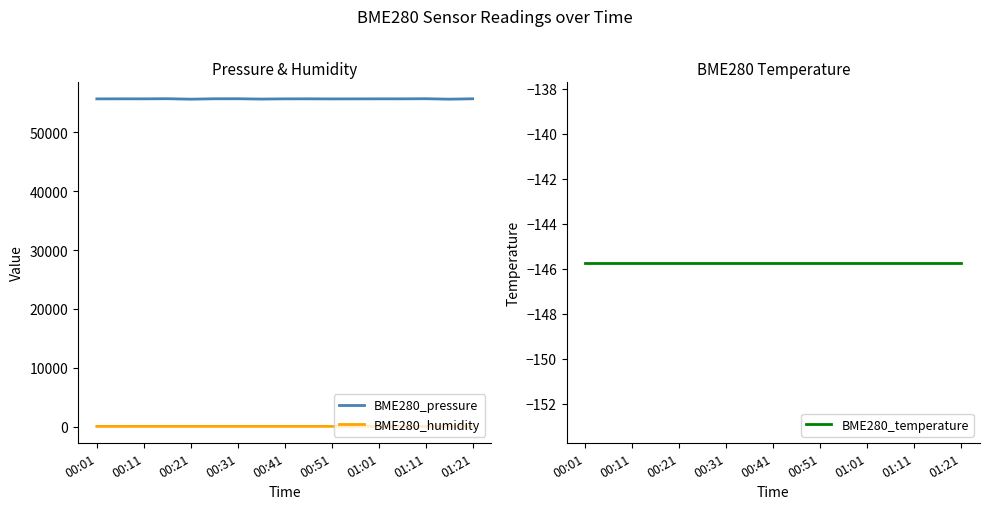

True or false: BME280_pressure and BME280_temperature intersect in this chart.

False